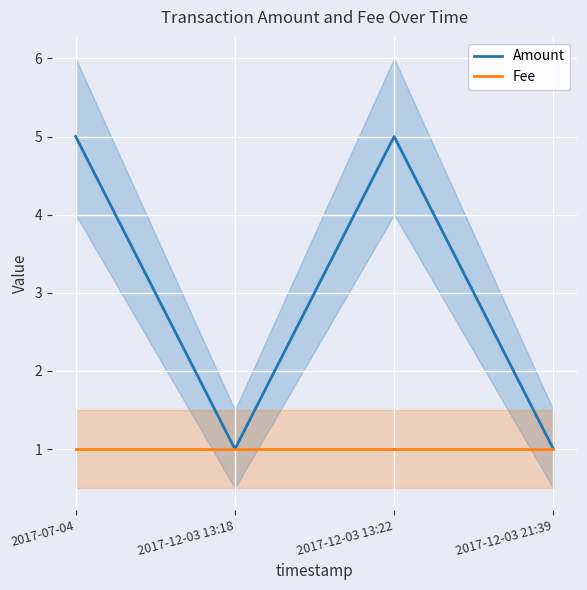

How many interior local valleys does the Amount series have?

1